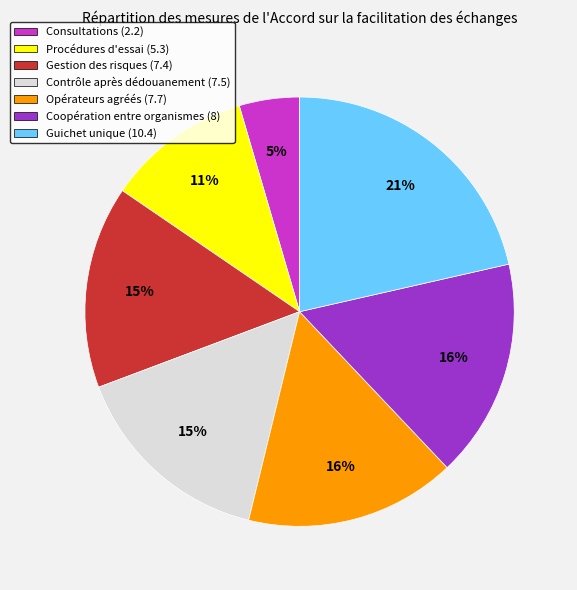

Does Procédures d'essai (5.3) represent more than half of the total?

No